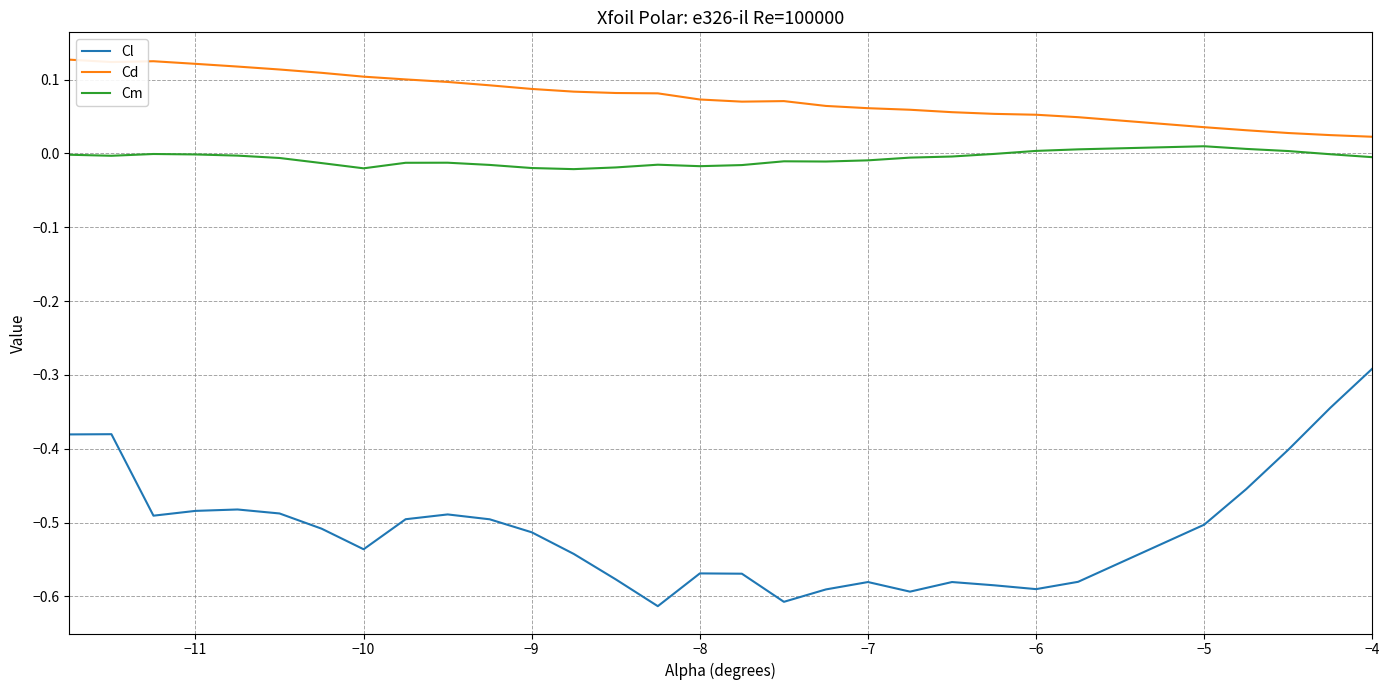

At how many categories does at least one series exceed 0?

30